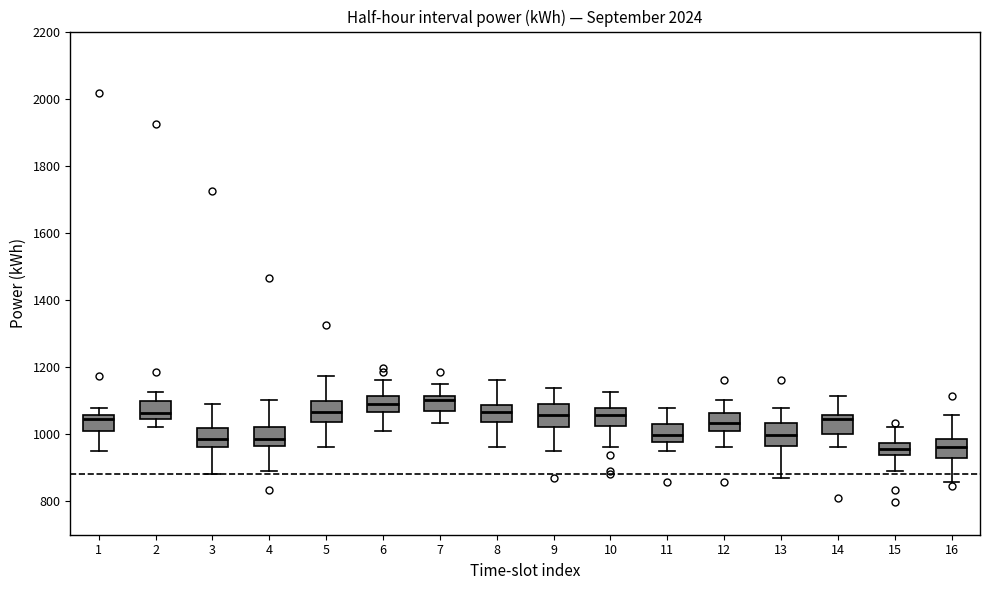

Reading left to right, read every box against the y-axis: the position of its median line, the range the box covers, and the ends of its whiskers. The values are not printed on the chart, so give them approximately, as read against the axis.

1: median 1040, box 1000 to 1060, whiskers 960 to 1080
2: median 1060, box 1040 to 1100, whiskers 1020 to 1120
3: median 980, box 960 to 1020, whiskers 880 to 1100
4: median 980, box 960 to 1020, whiskers 900 to 1100
5: median 1060, box 1040 to 1100, whiskers 960 to 1180
6: median 1100, box 1060 to 1120, whiskers 1000 to 1160
7: median 1100, box 1080 to 1120, whiskers 1040 to 1140
8: median 1060, box 1040 to 1080, whiskers 960 to 1160
9: median 1060, box 1020 to 1100, whiskers 960 to 1140
10: median 1060, box 1020 to 1080, whiskers 960 to 1120
11: median 1000, box 980 to 1020, whiskers 960 to 1080
12: median 1040, box 1000 to 1060, whiskers 960 to 1100
13: median 1000, box 960 to 1040, whiskers 860 to 1080
14: median 1040, box 1000 to 1060, whiskers 960 to 1120
15: median 960, box 940 to 980, whiskers 900 to 1020
16: median 960, box 920 to 980, whiskers 860 to 1060